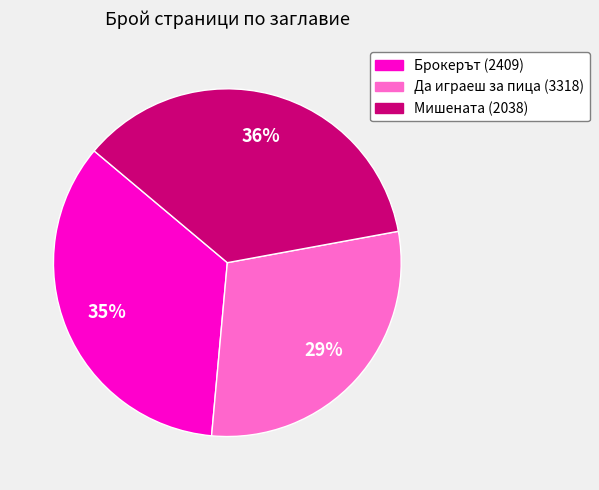

The Да играеш за пица (3318) slice represents 41% of the pie. True or false?

False